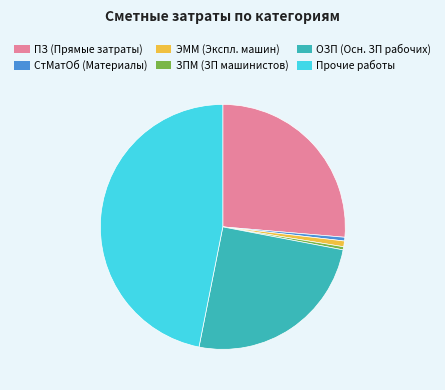

True or false: Прочие accounts for 47% of the total.

True